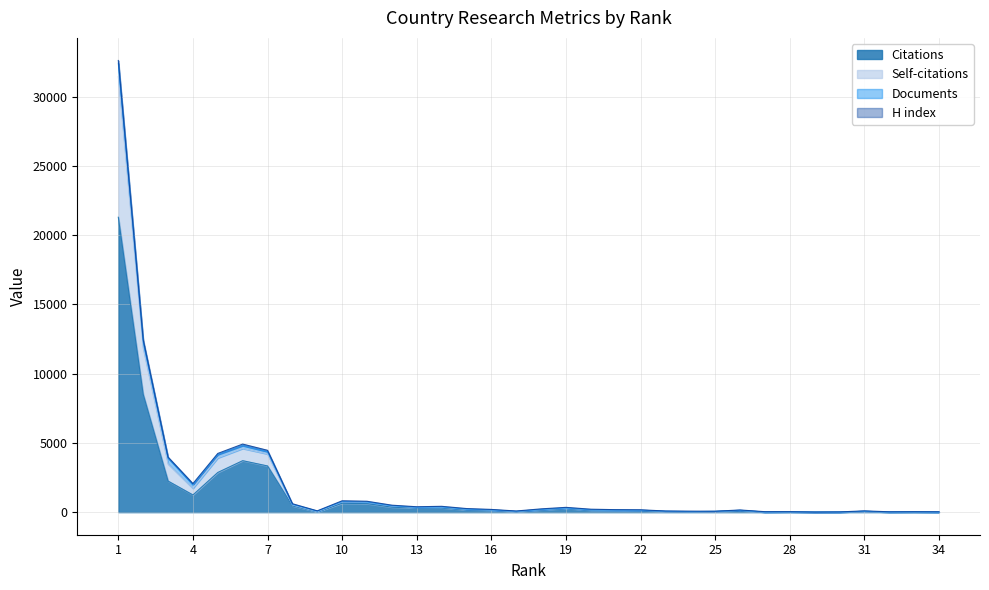

True or false: Self-citations and Citations cross at least once.

False